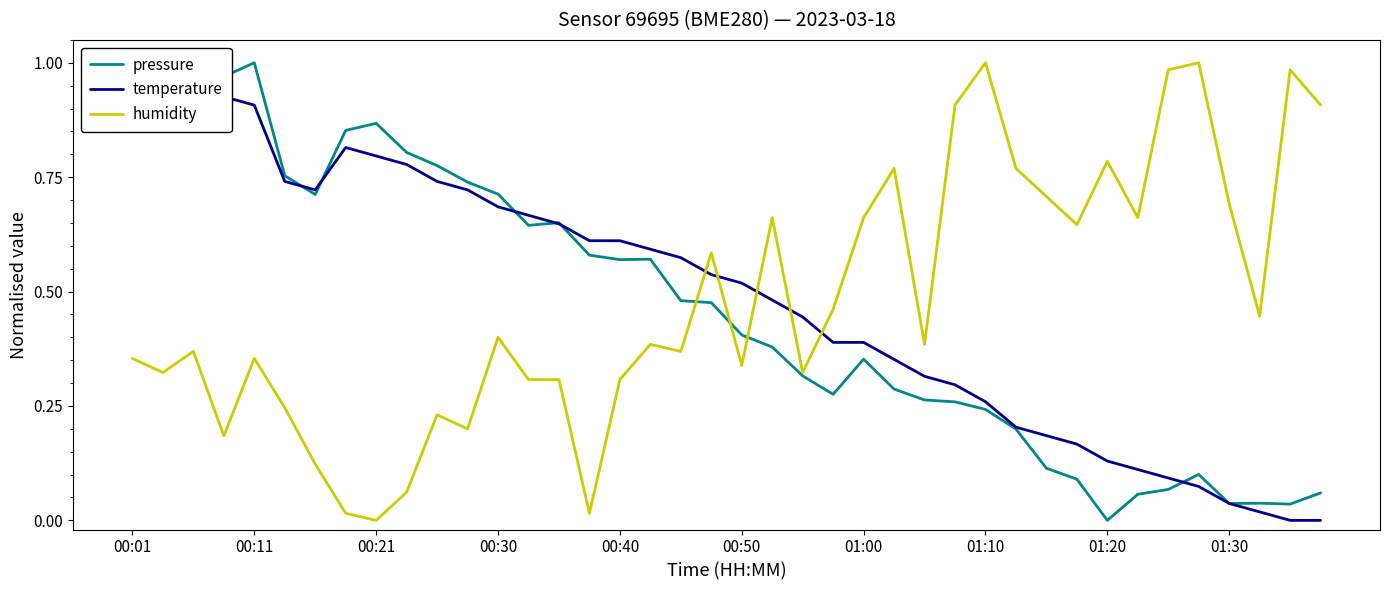

At which label is humidity closest to 0?

00:21